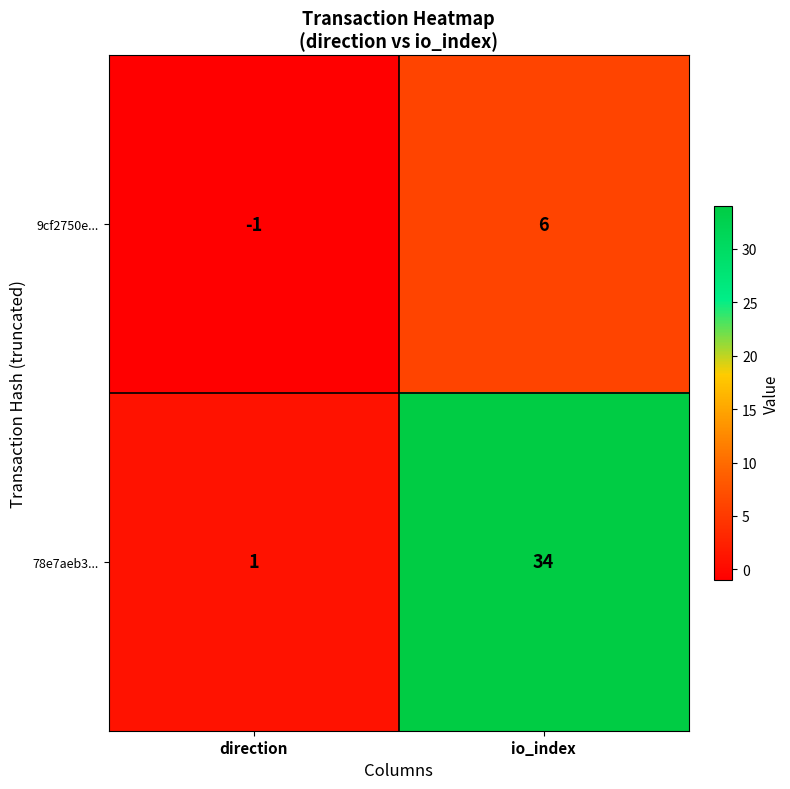

Which category has the highest value in the 78e7aeb3... series?

io_index